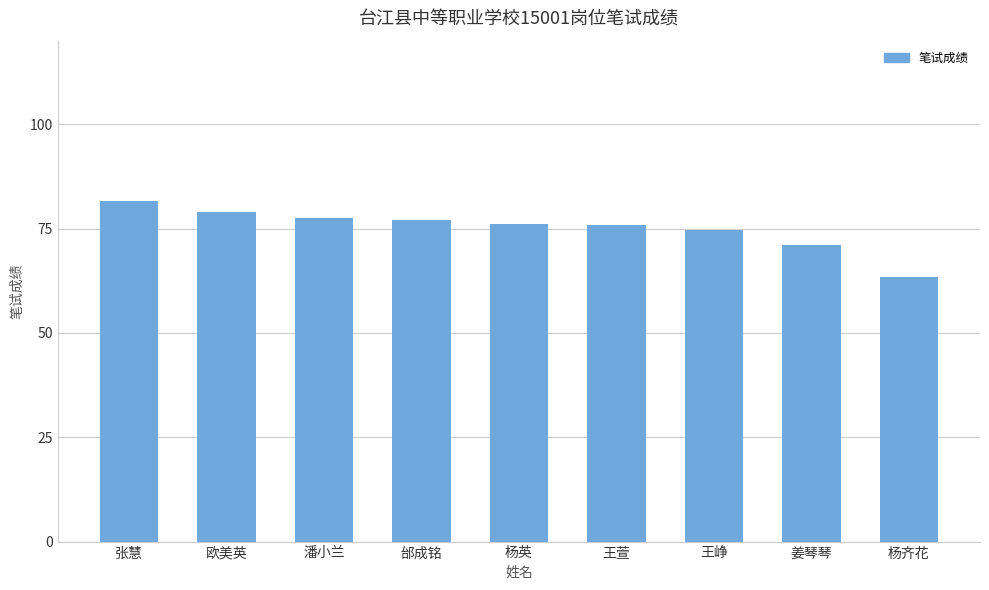

What is the label of the 7th bar from the right?

潘小兰